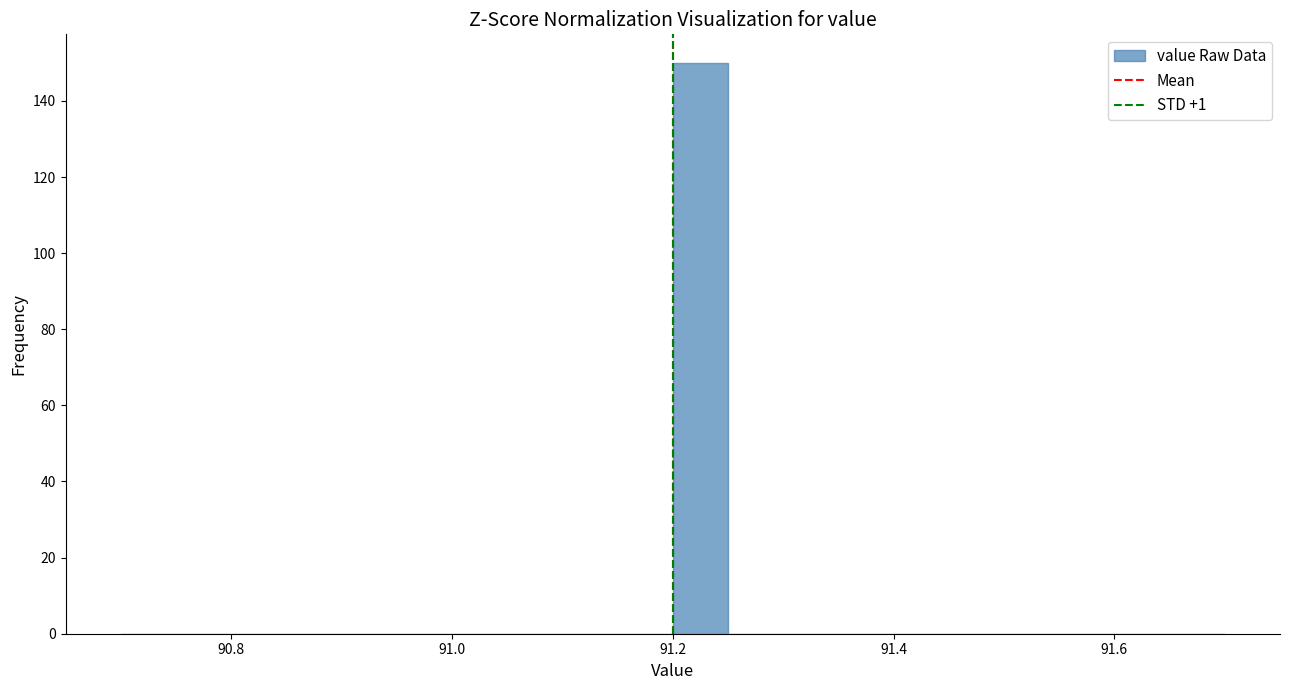

Around what value on the x-axis is the tallest bar? Give the approximate position of its centre, as read against the axis.

91.22